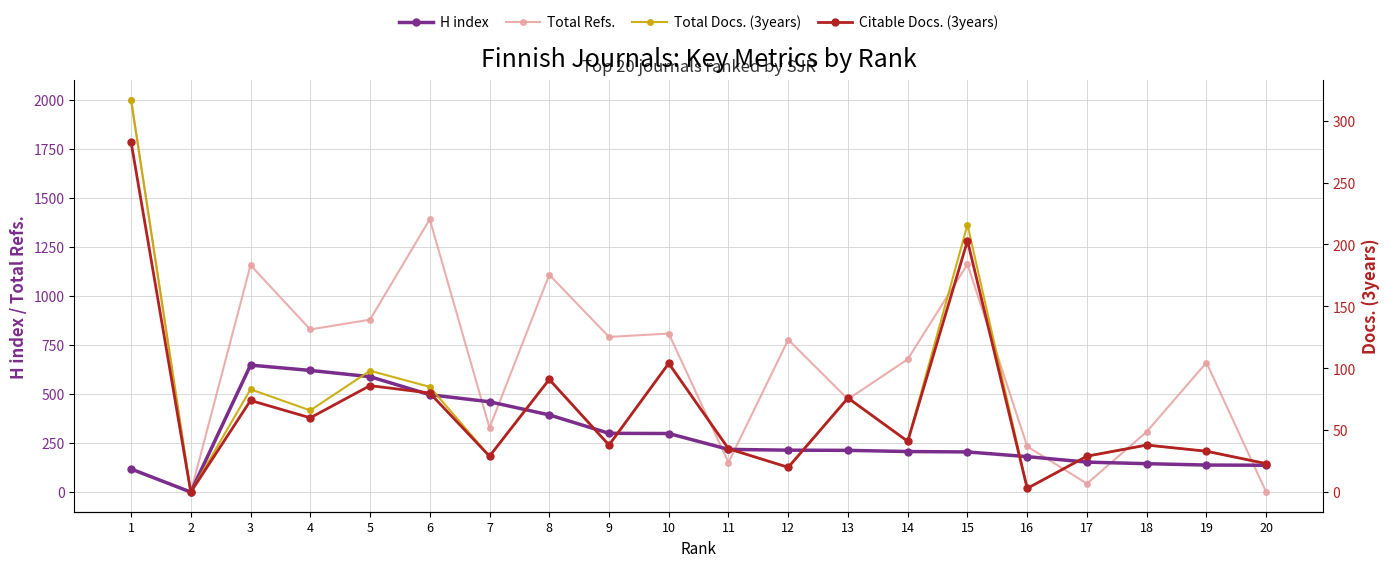

List the labels in order of H index value, smallest first.

2, 1, 20, 19, 18, 17, 16, 15, 14, 13, 12, 11, 10, 9, 8, 7, 6, 5, 4, 3